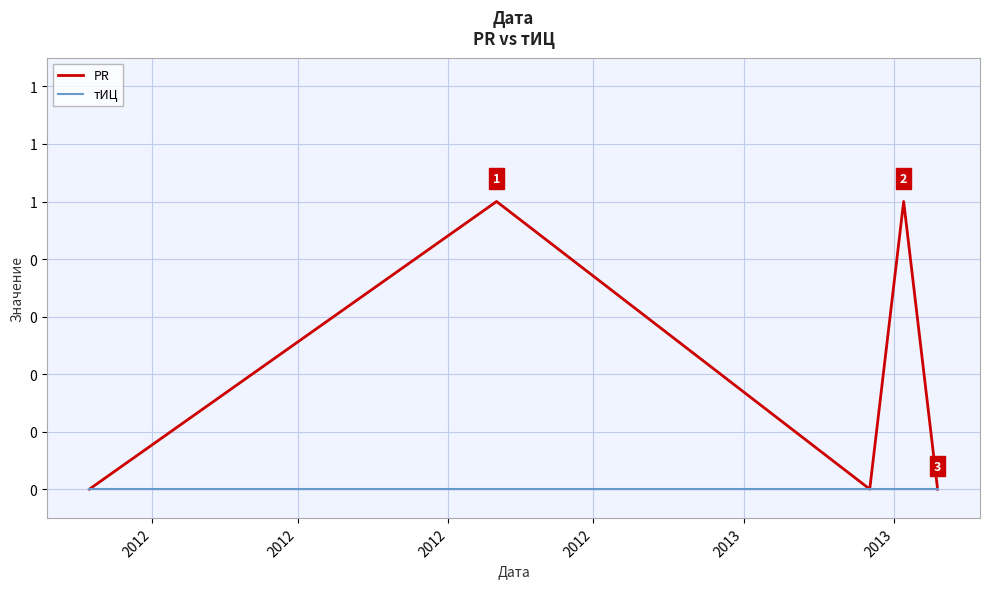

List the series in order of their overall mean, highest first.

PR, тИЦ